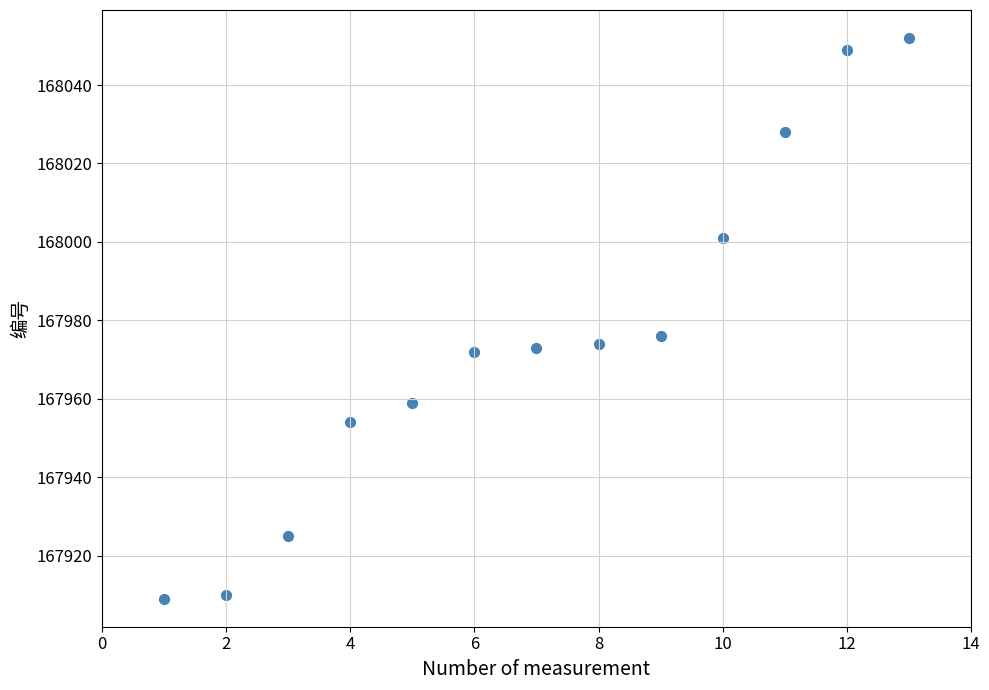

What Y value in the scatter plot is closest to 167980?

167976